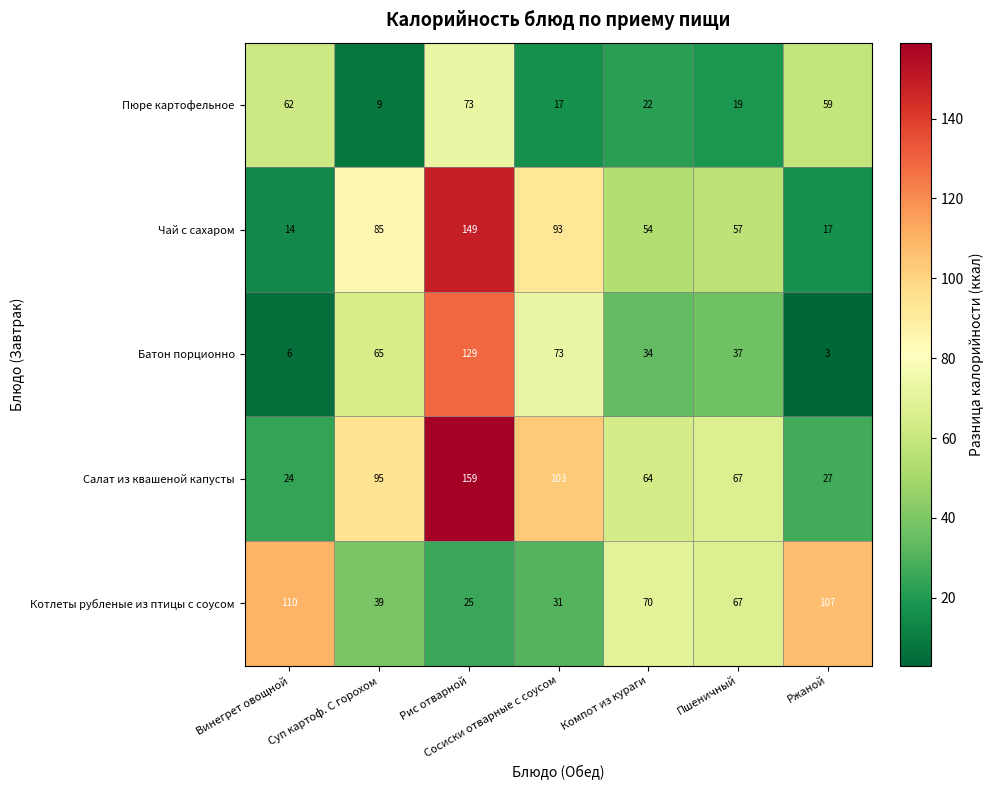

At how many categories does at least one series exceed 157?

1